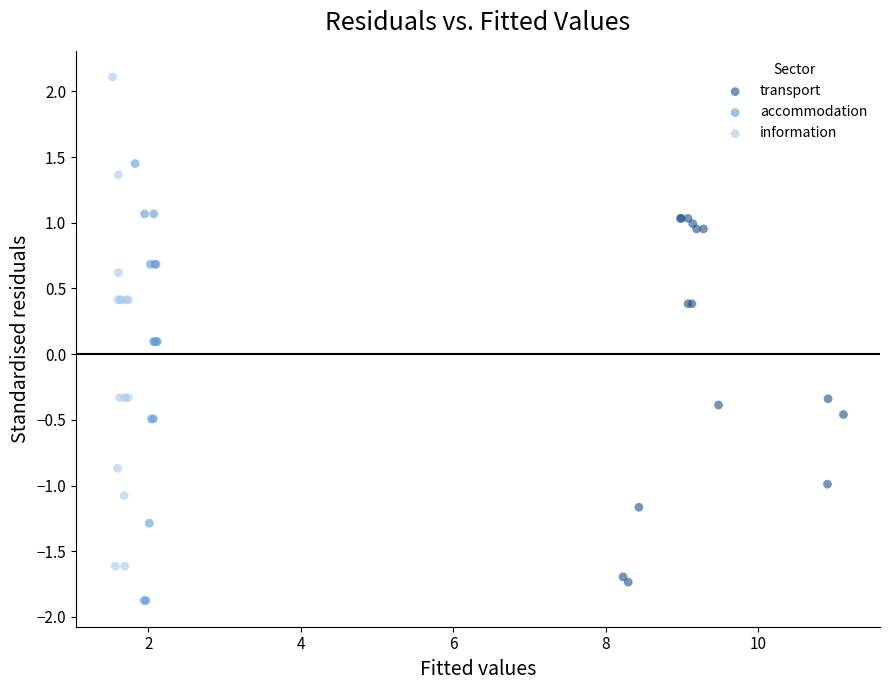

Which series contains the highest Y value?

information